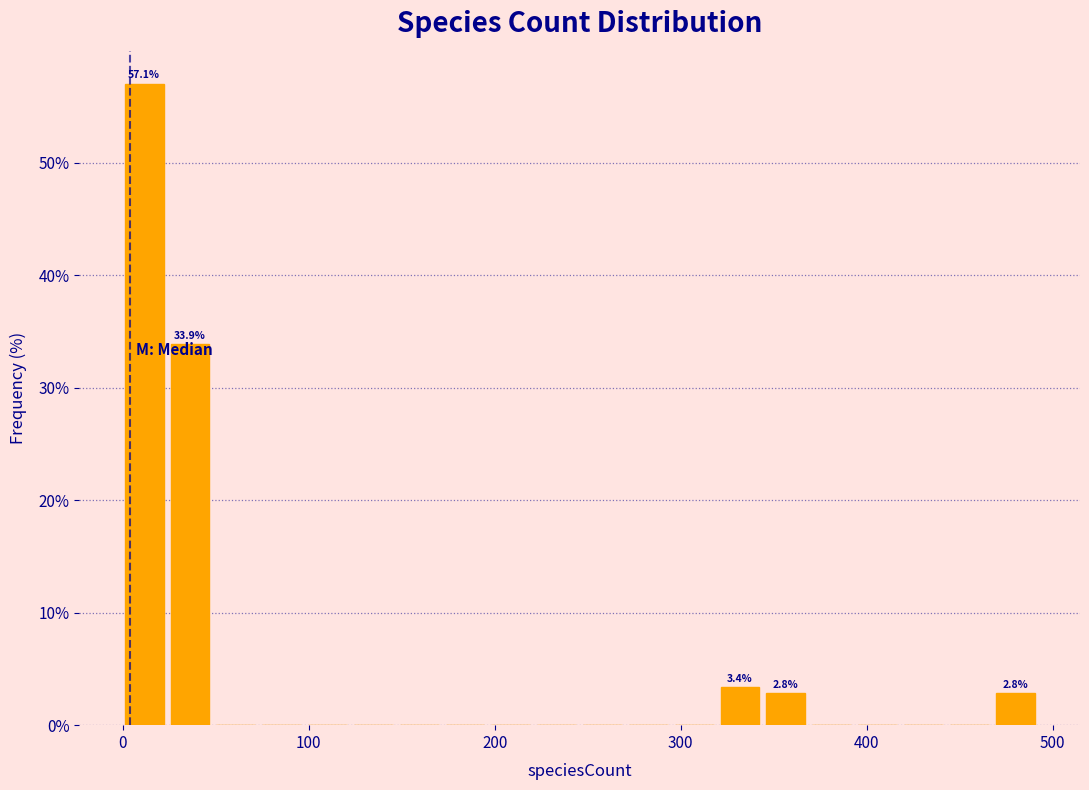

Around what value on the x-axis is the tallest bar? Give the approximate position of its centre, as read against the axis.

10